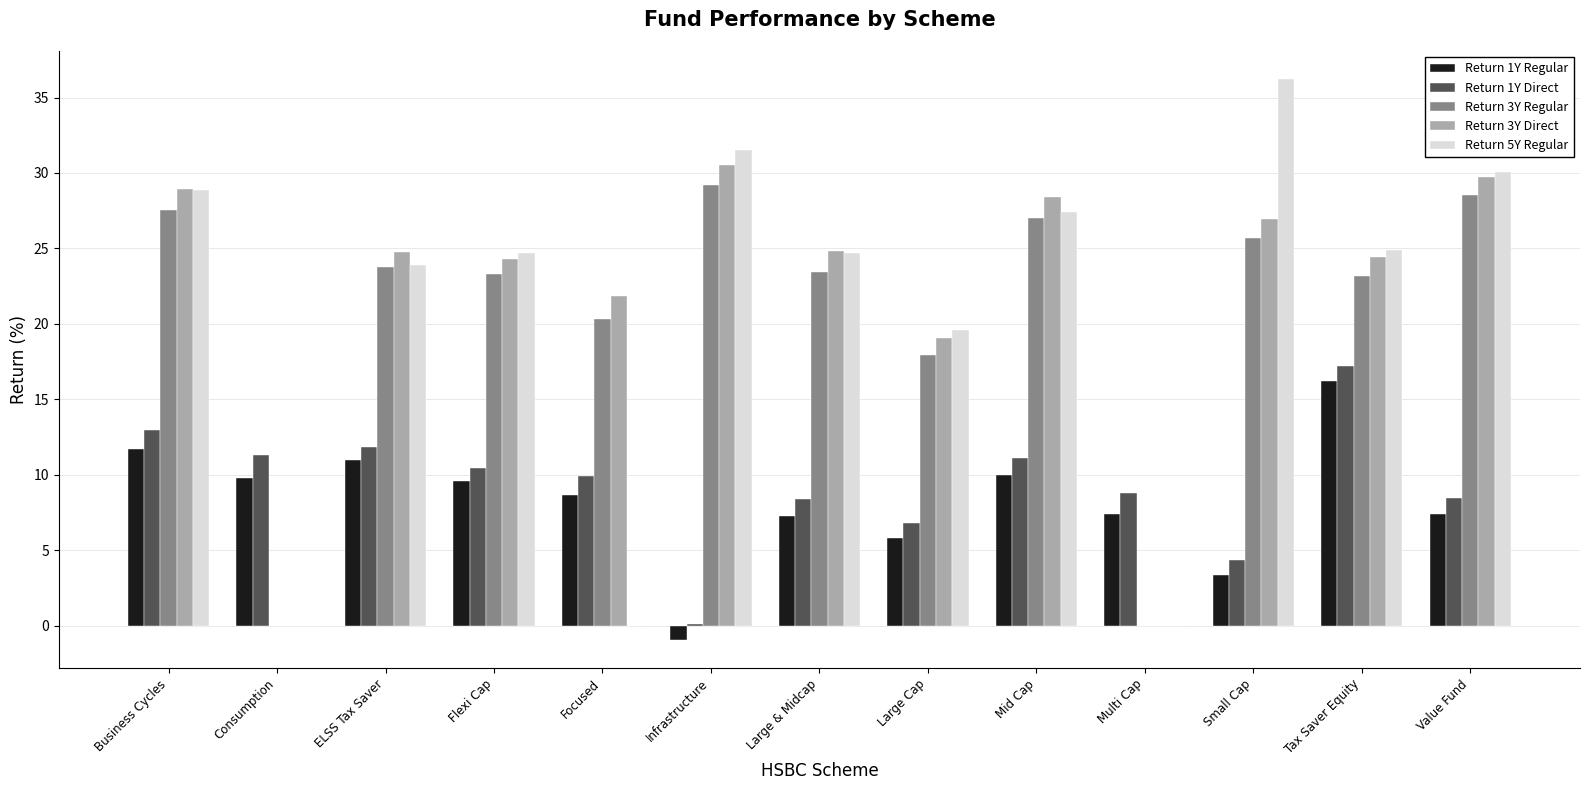

Are the bars horizontal?

No